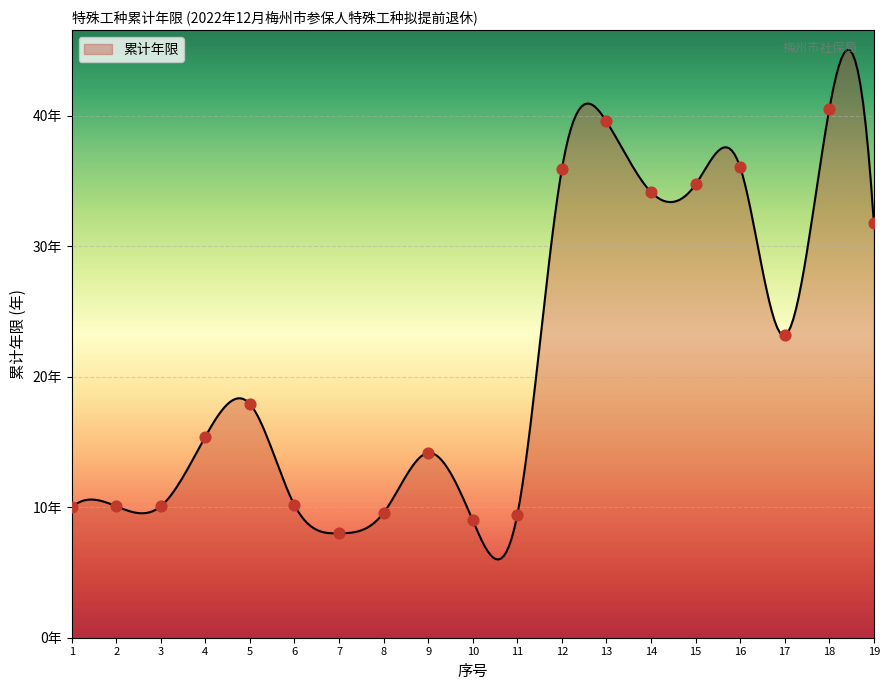

Approximately how many times larger is the value at 9 compared to 4?

0.9